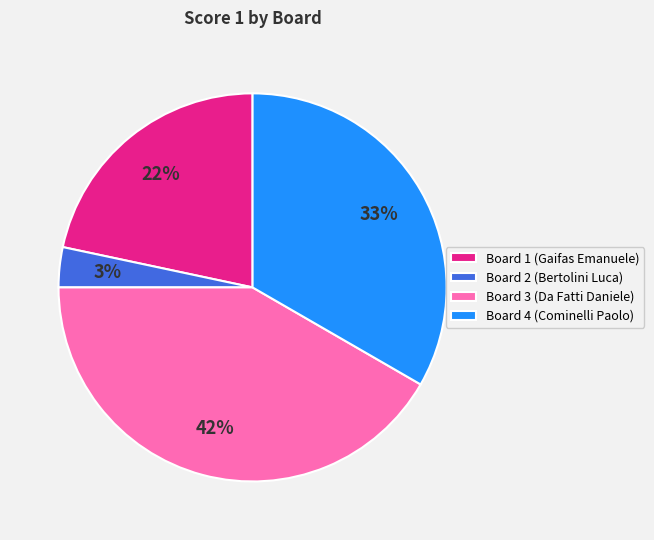

What is the largest slice in the pie chart?

Board 3 (Da Fatti Daniele)